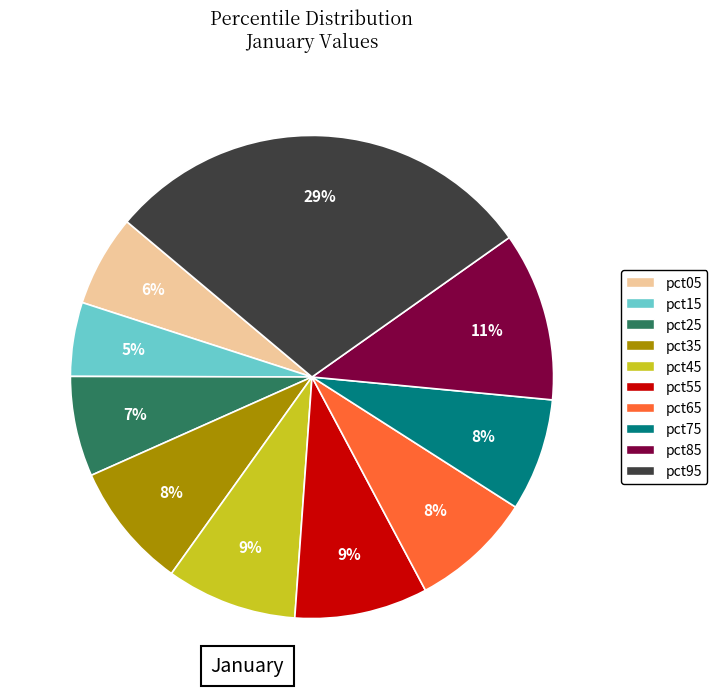

Which category has the biggest portion of the pie?

pct95